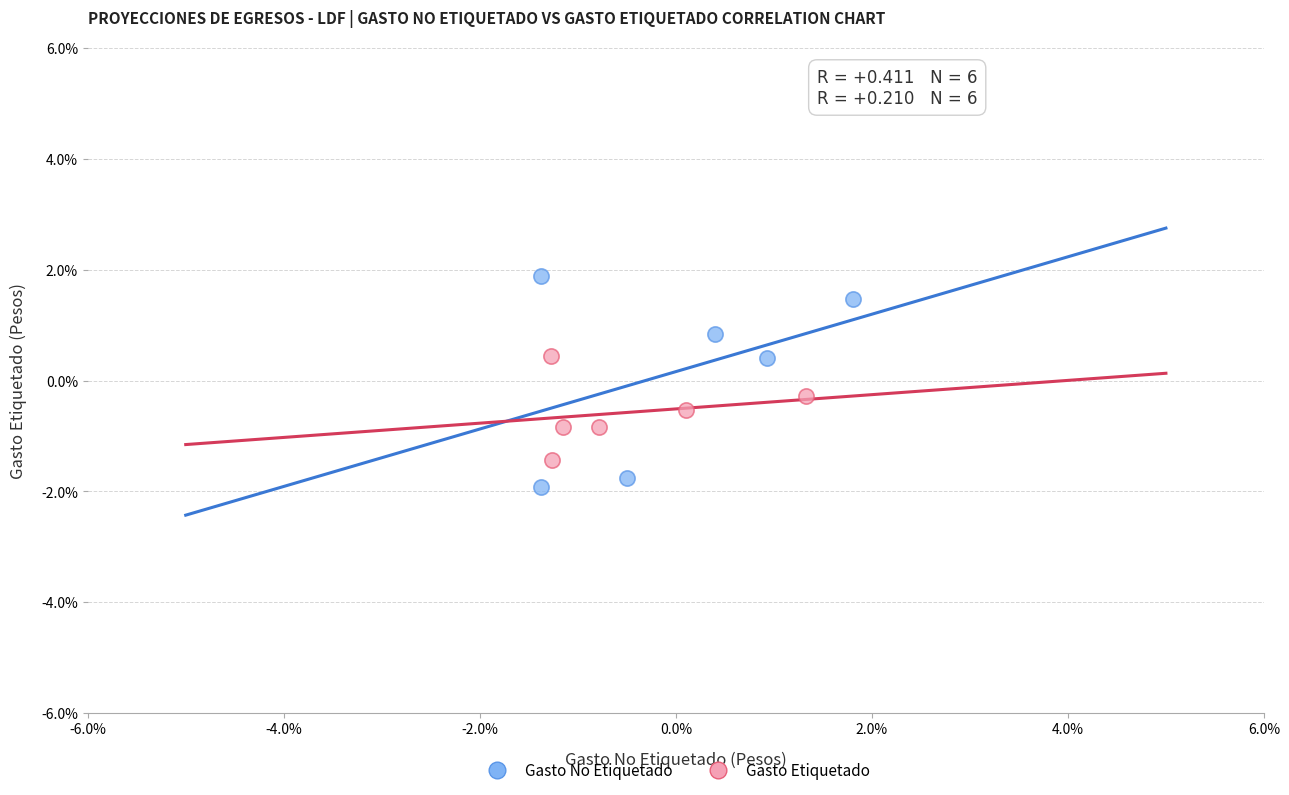

Which series reaches the minimum Y coordinate?

Gasto No Etiquetado